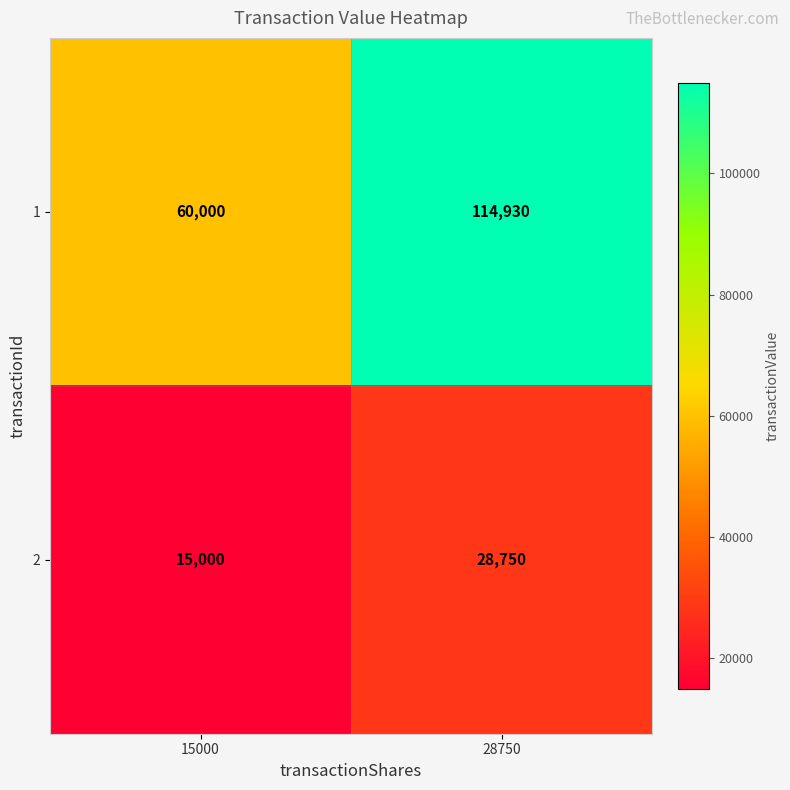

Read the 1 value at 15000, to the nearest 100.

60000